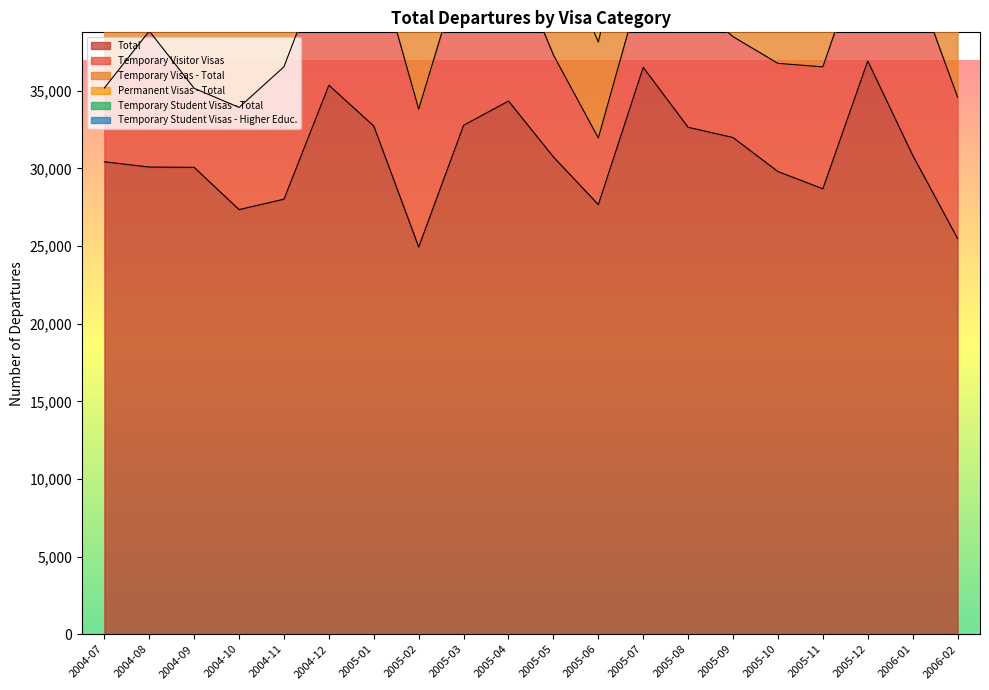

At which category does Temporary Visitor Visas reach its first local valley?

2004-09